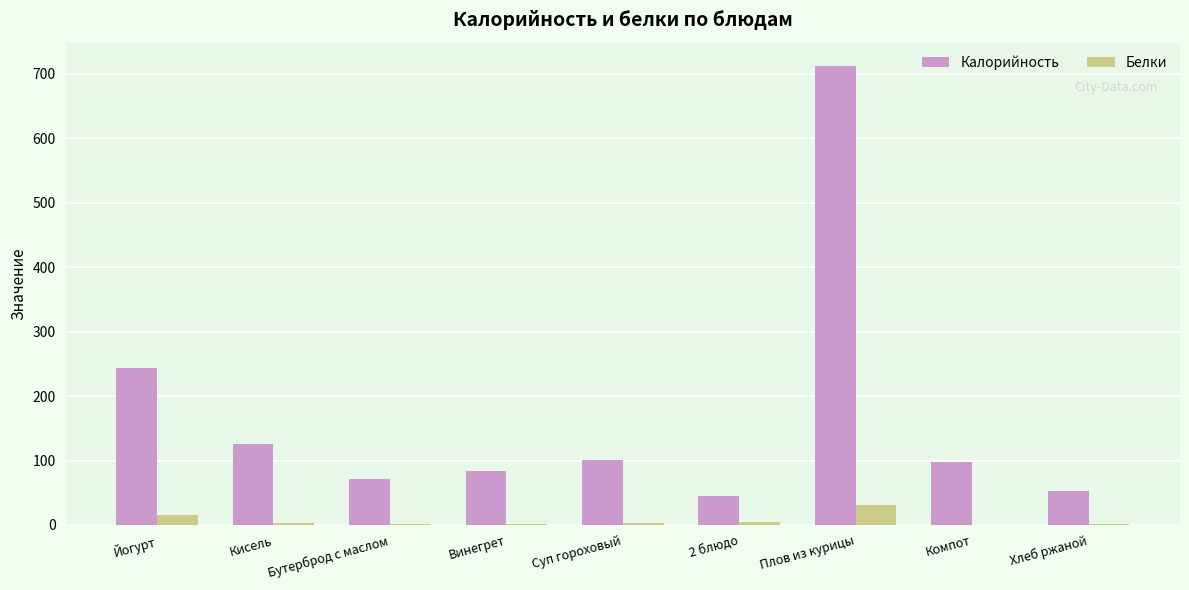

Where does the Калорийность series first go above 97?

Йогурт